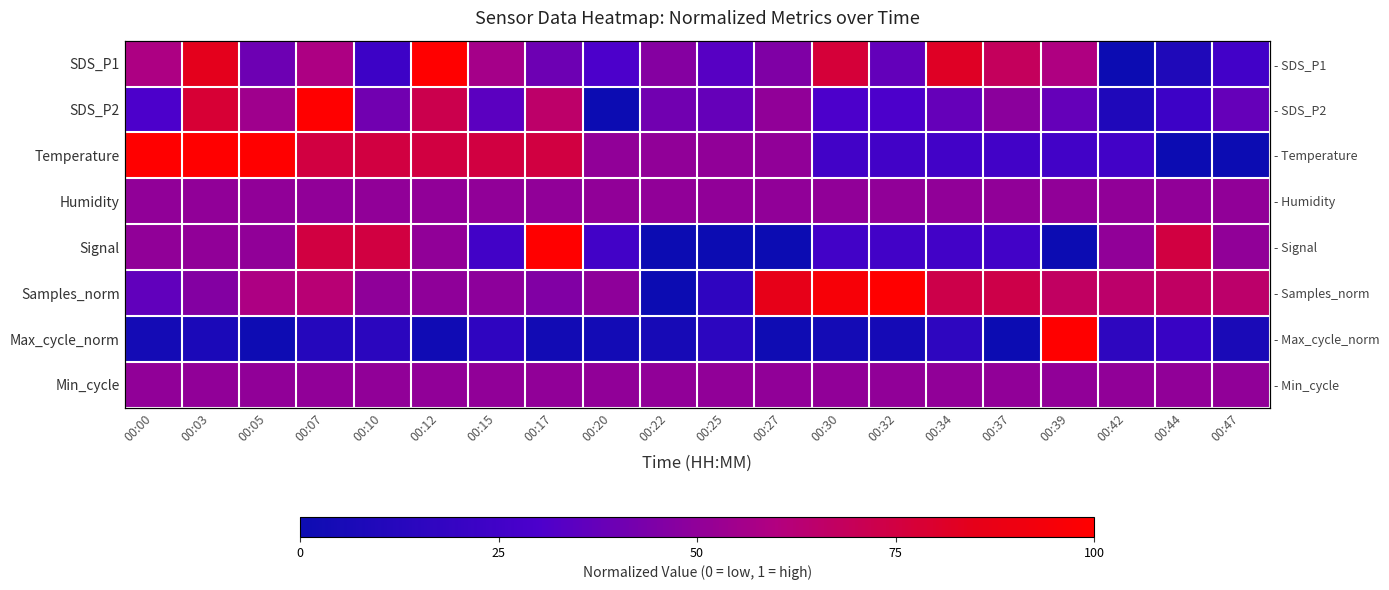

Is it true that Samples_norm equals 1.6 at 00:30?

False